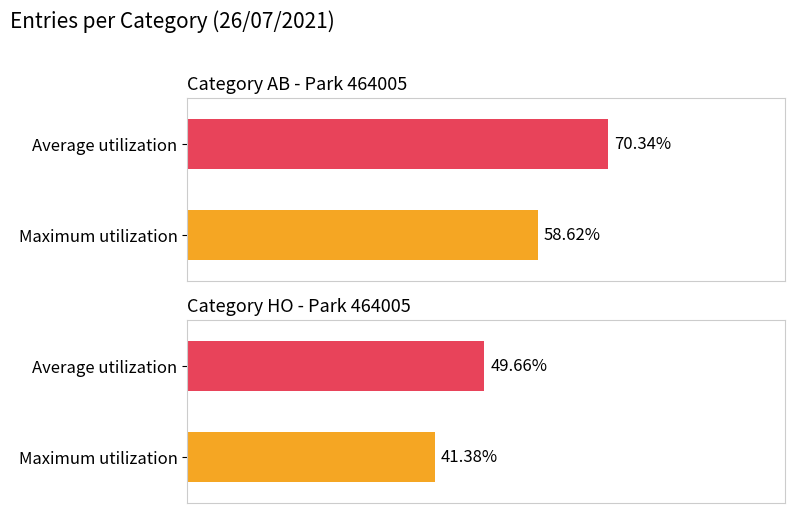

At which category does the chart reach its minimum across all series?

HO